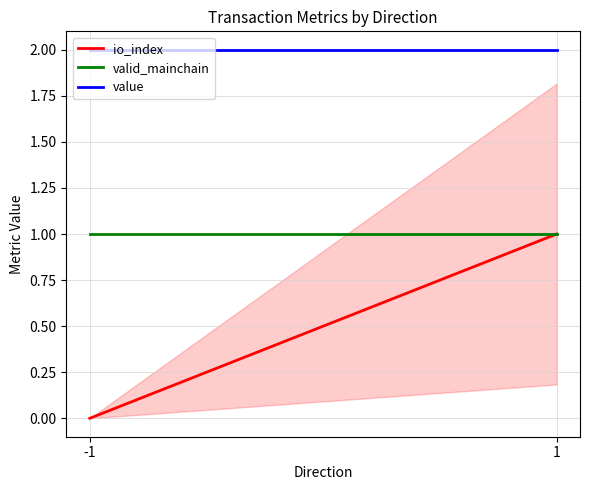

The valid_mainchain series shows 1.5 at 1. True or false?

False